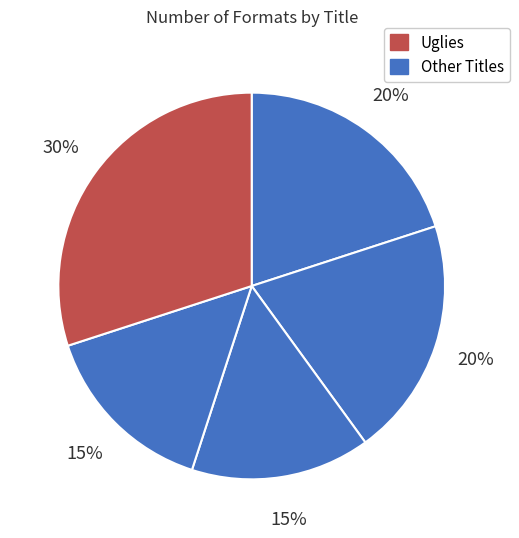

Is there a majority slice in this chart?

No